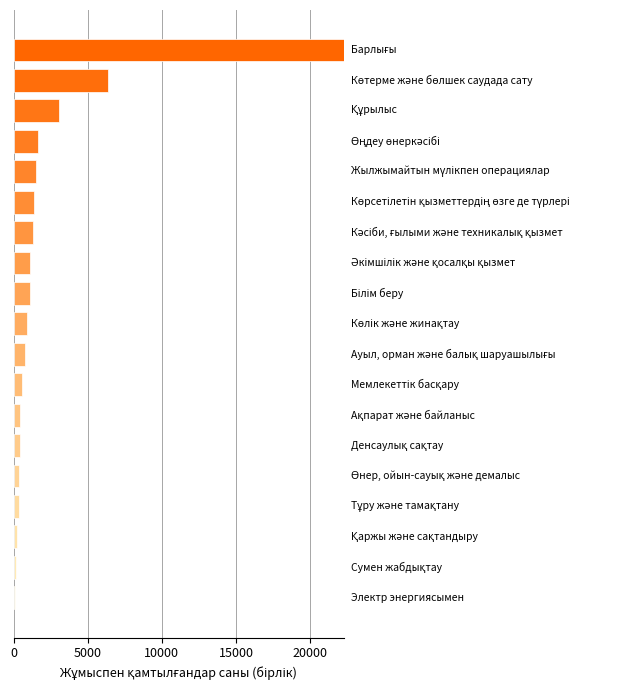

Which category has the highest value across all series?

Барлығы